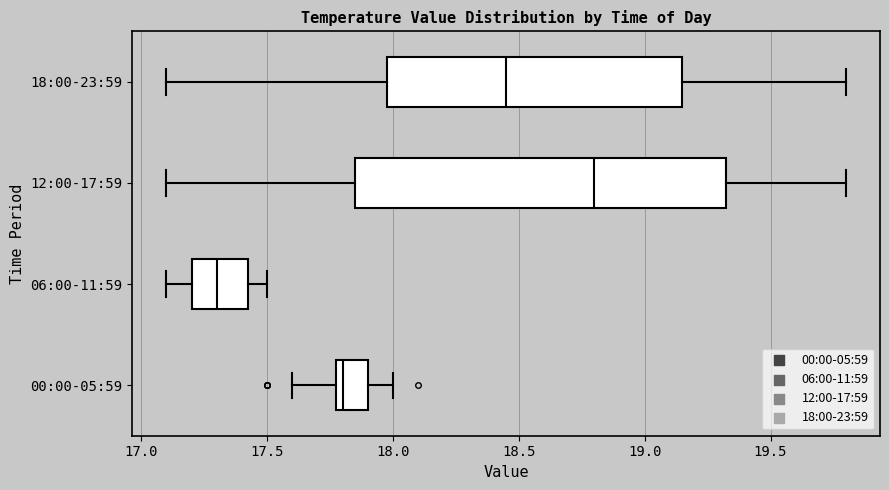

Where does the right whisker of the box for 12:00-17:59 end on the x-axis? The values are not printed on the chart, so give them approximately, as read against the axis.

19.80